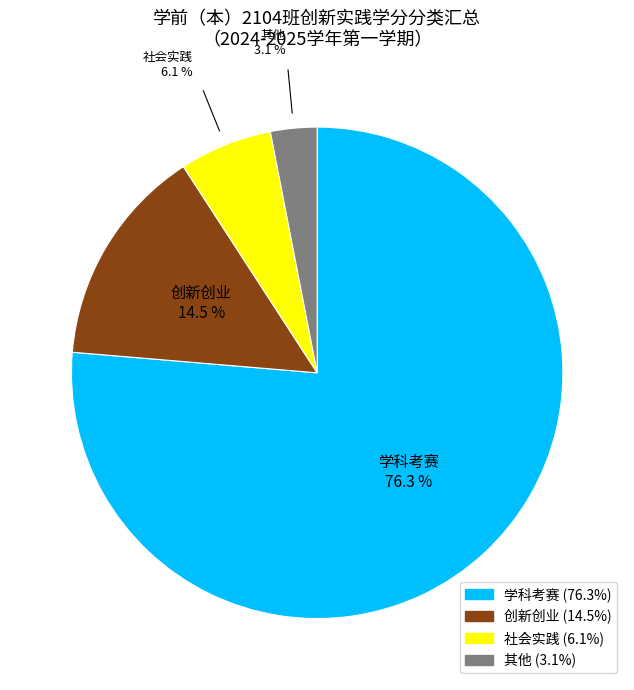

What percentage is NOT represented by 创新创业?

85.5%